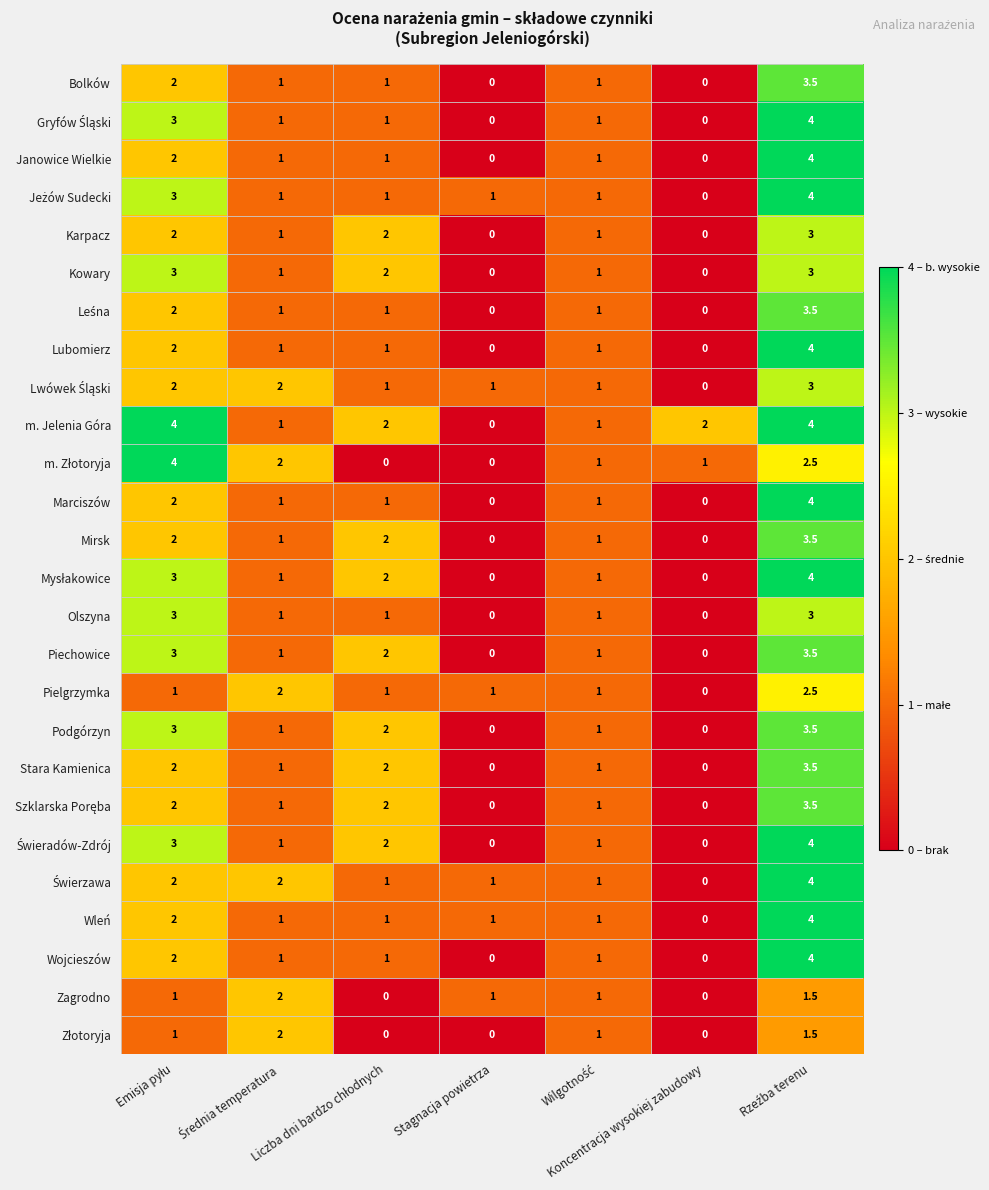

What is the average value of the Karpacz series?

1.3